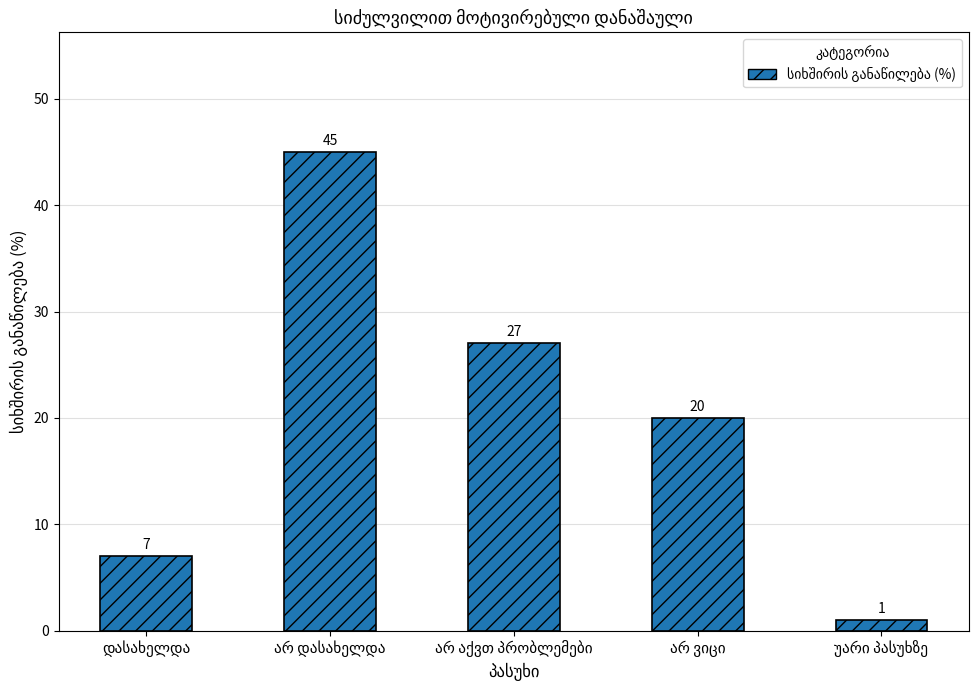

What is the greatest value displayed?

45